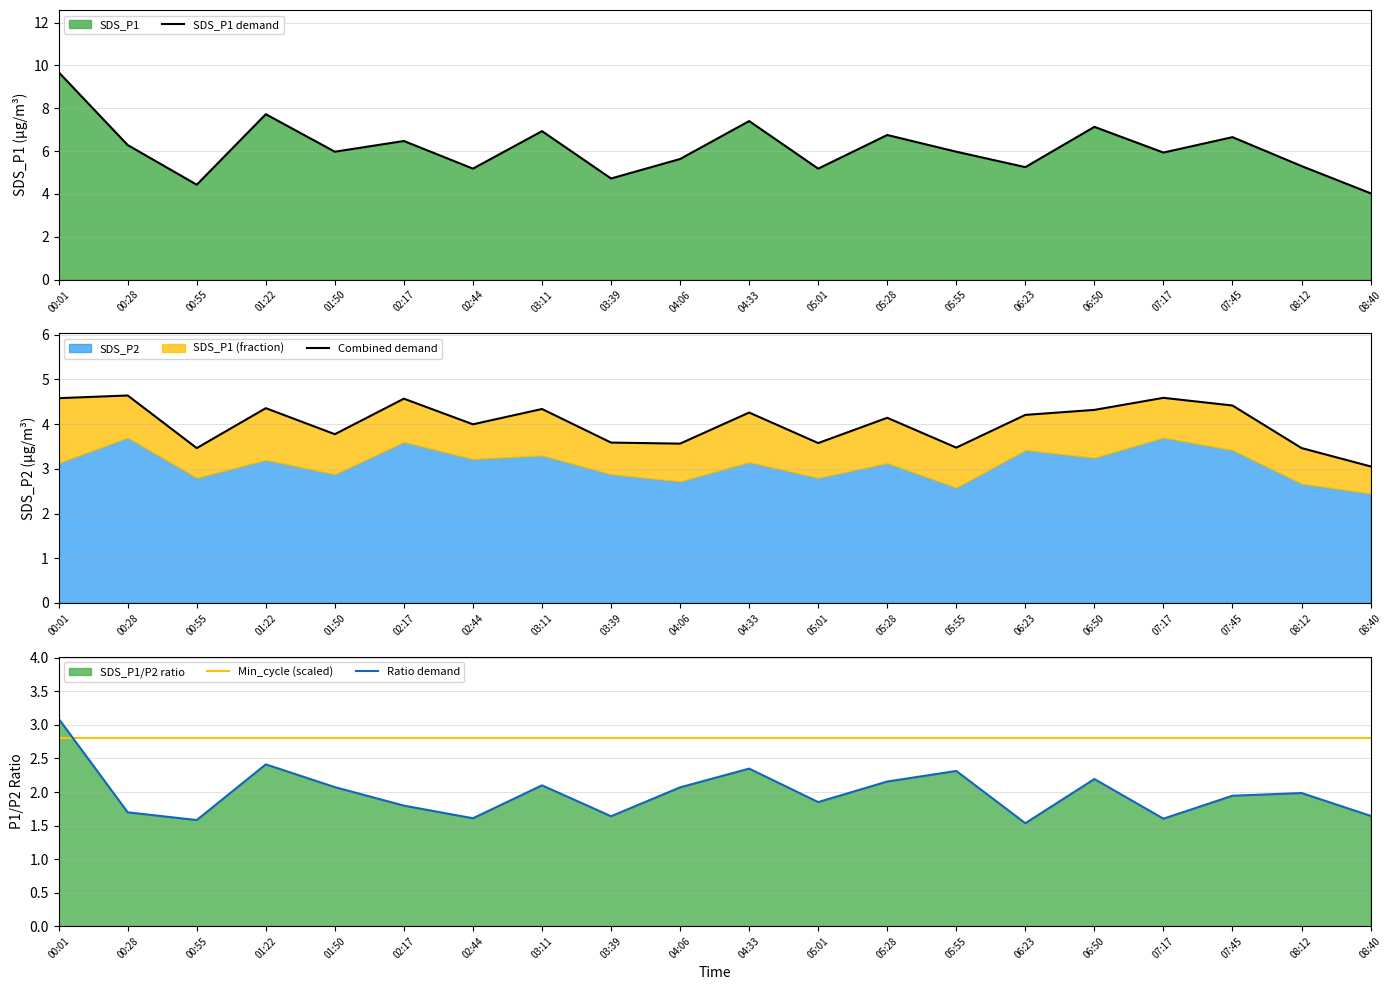

True or false: SDS_P1 demand and Ratio demand cross at least once.

False